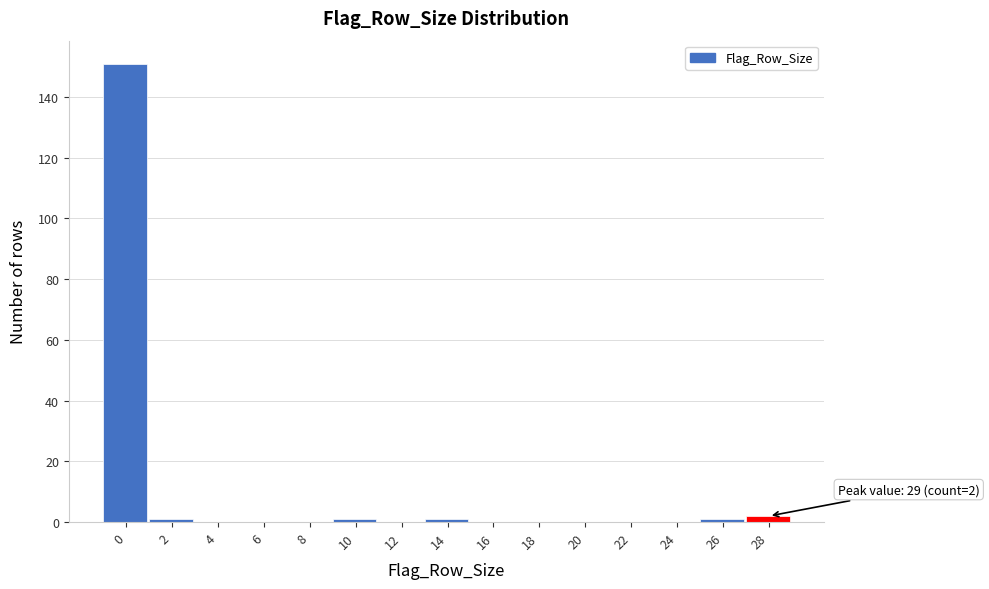

Reading left to right, extract all data points from this chart.

0=151	2=1	4=0	6=0	8=0	10=1	12=0	14=1	16=0	18=0	20=0	22=0	24=0	26=1	28=2